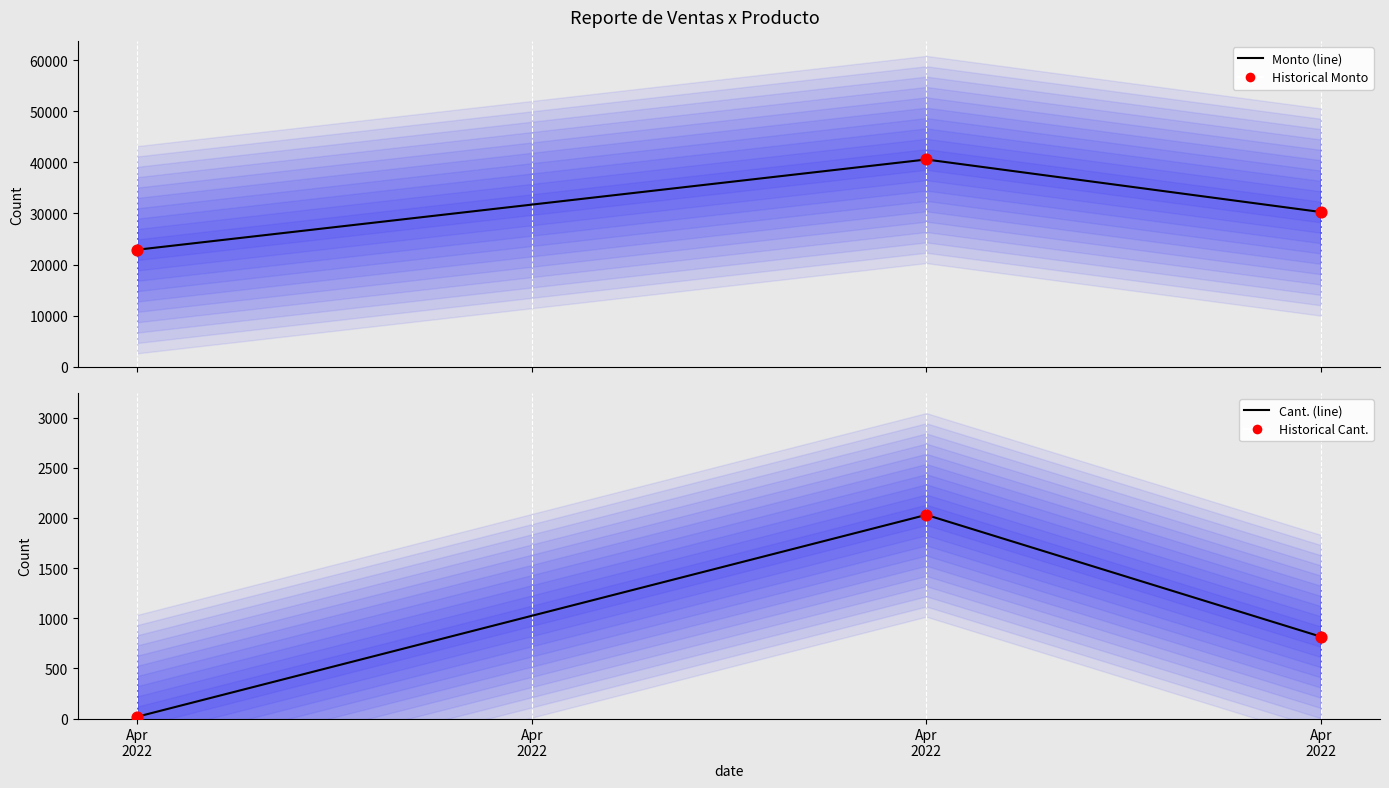

Which series has the largest total across all categories?

Monto (line)